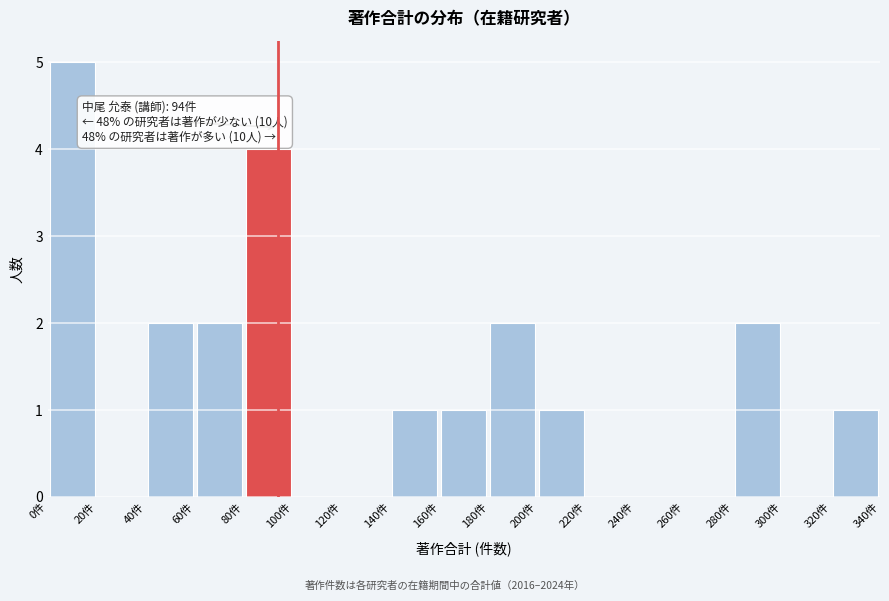

Which range on the x-axis has the tallest bar?

0 to 20